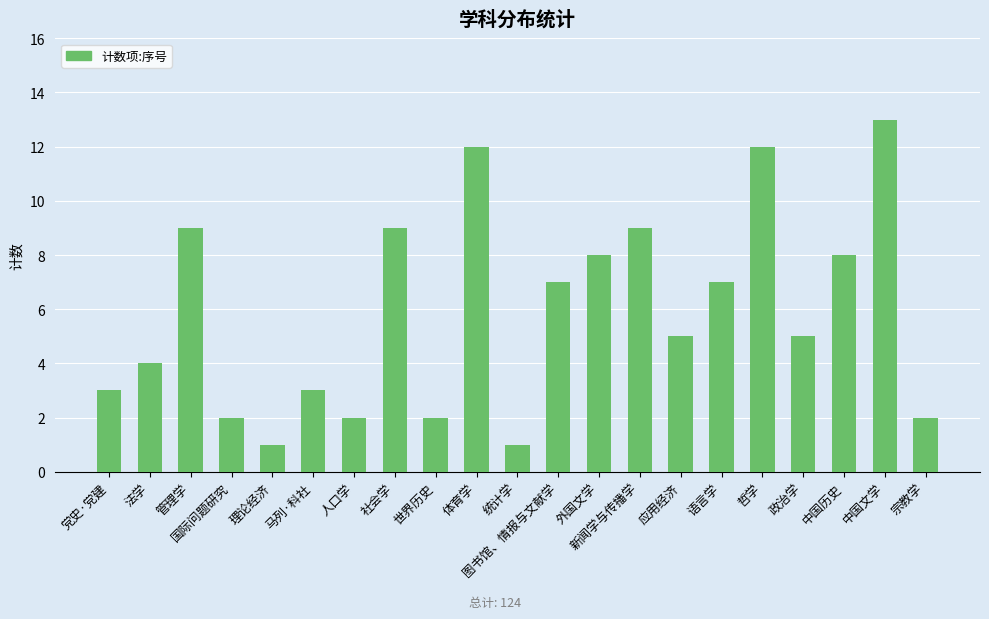

What is the smallest value displayed?

1